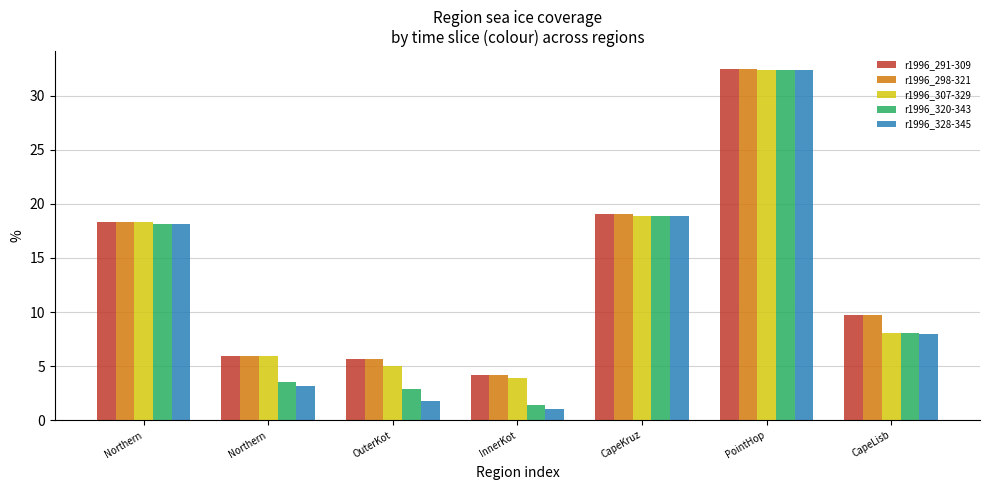

At which category does the chart reach its peak across all series?

PointHop